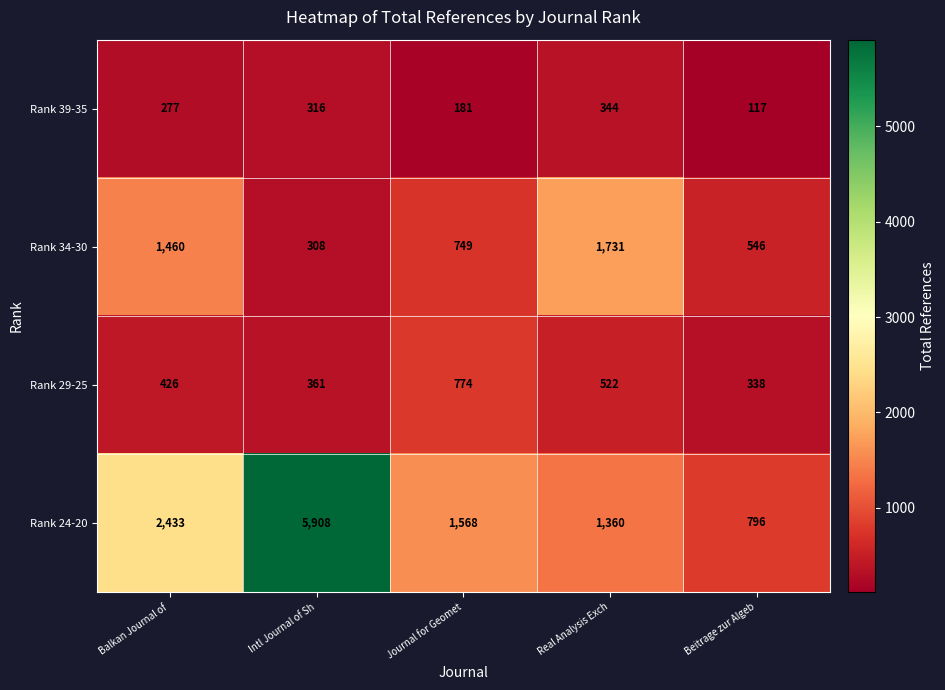

List the series in order of their peak value, lowest first.

Rank 39-35, Rank 29-25, Rank 34-30, Rank 24-20